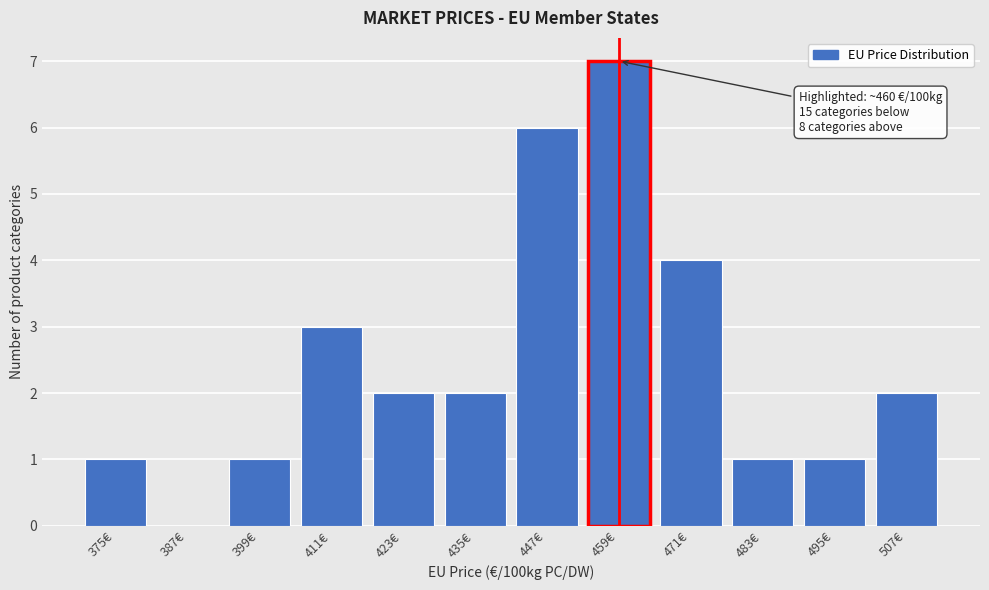

Reading left to right, transcribe all the data shown in this chart.

375€=1	387€=0	399€=1	411€=3	423€=2	435€=2	447€=6	459€=7	471€=4	483€=1	495€=1	507€=2